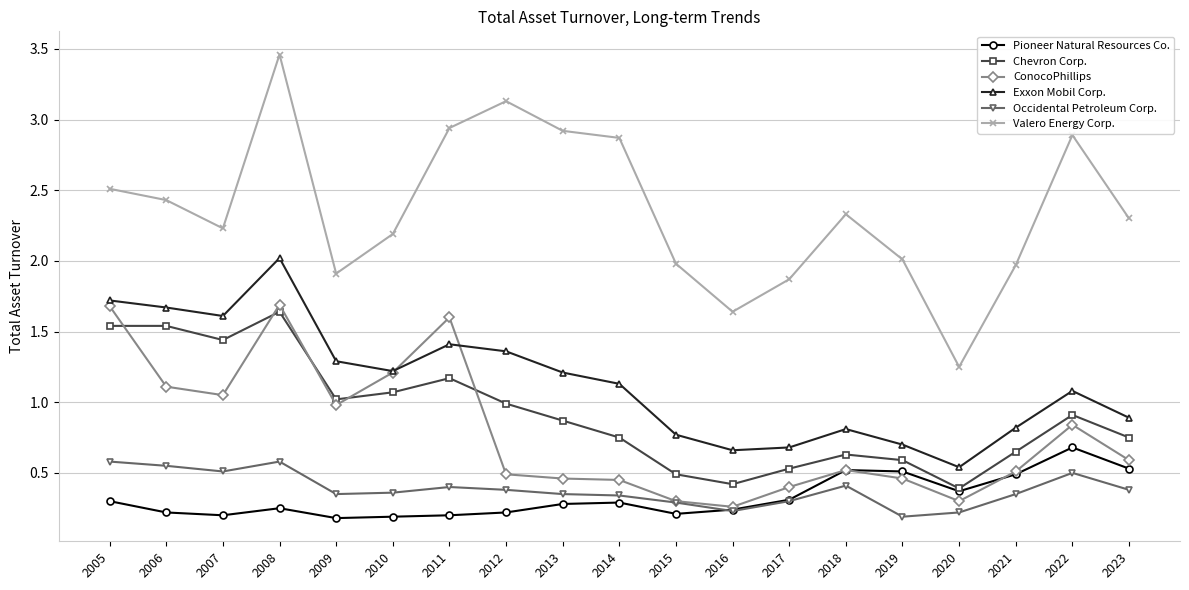

What is the average value of the Chevron Corp. series?

0.9